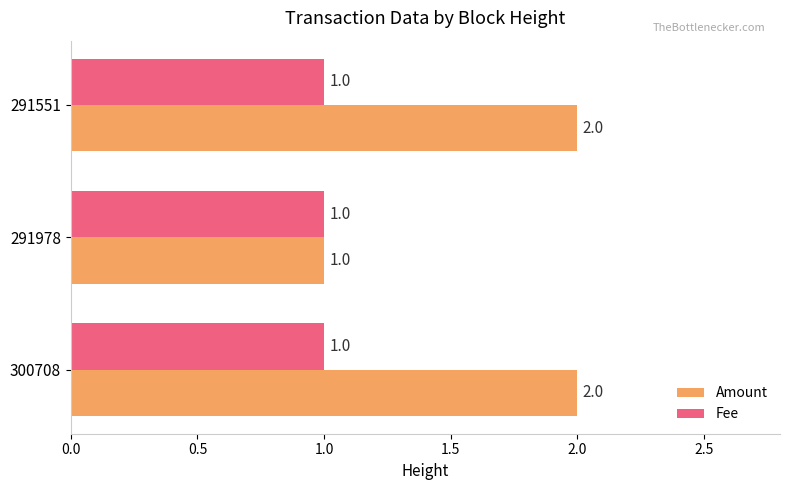

Rank the series by their average value, from lowest to highest.

Fee, Amount